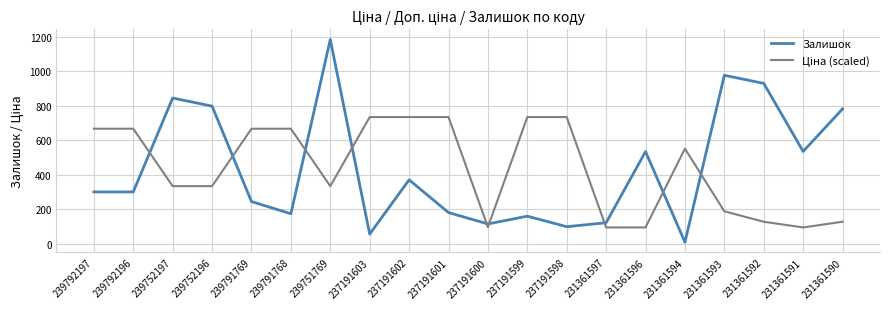

At which category is the sum across all series the highest?

239751769